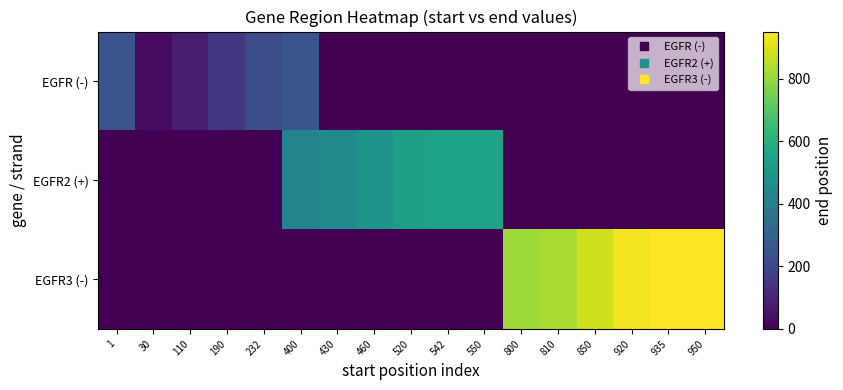

What is the total value across all series at 542?

550